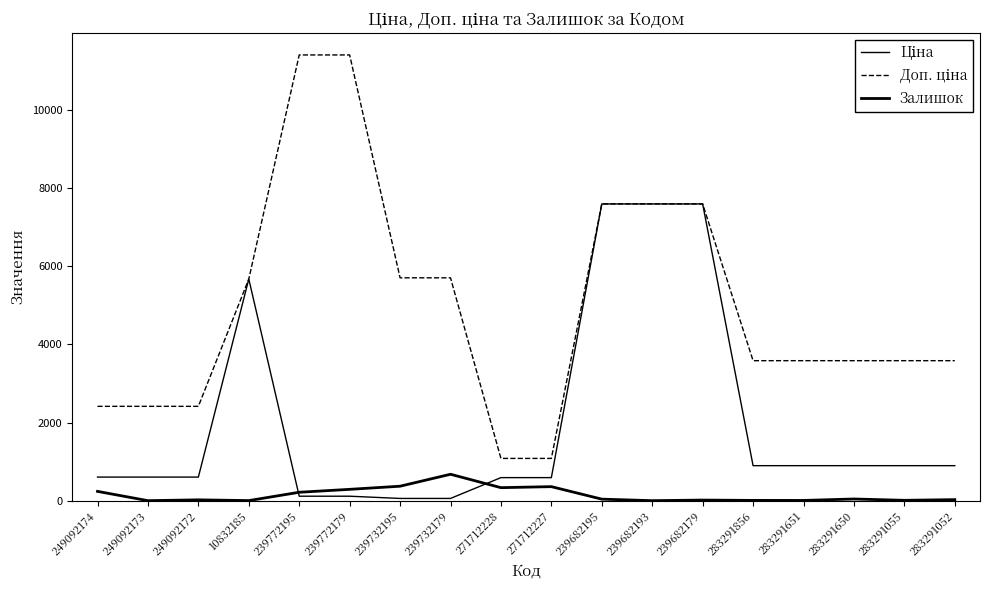

In Залишок, how many points are higher than both neighbors (excluding endpoints)?

5